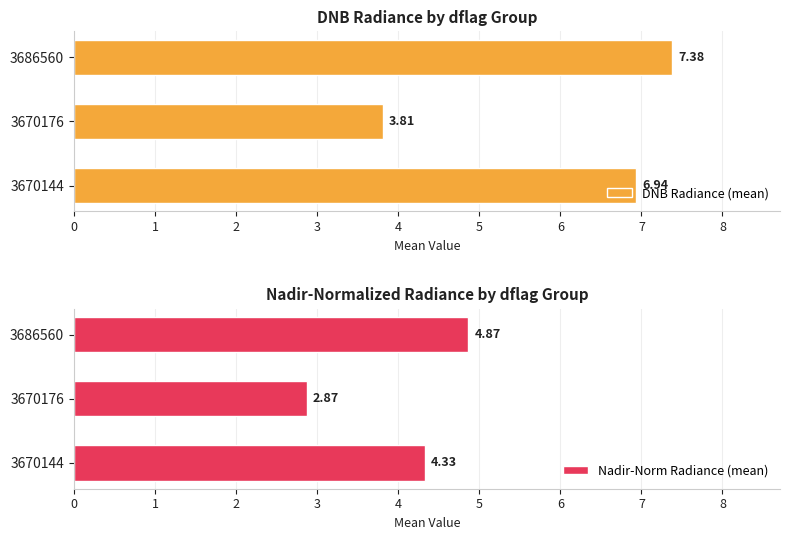

True or false: DNB Radiance (mean) has a value of 7.4 at 3686560.

True